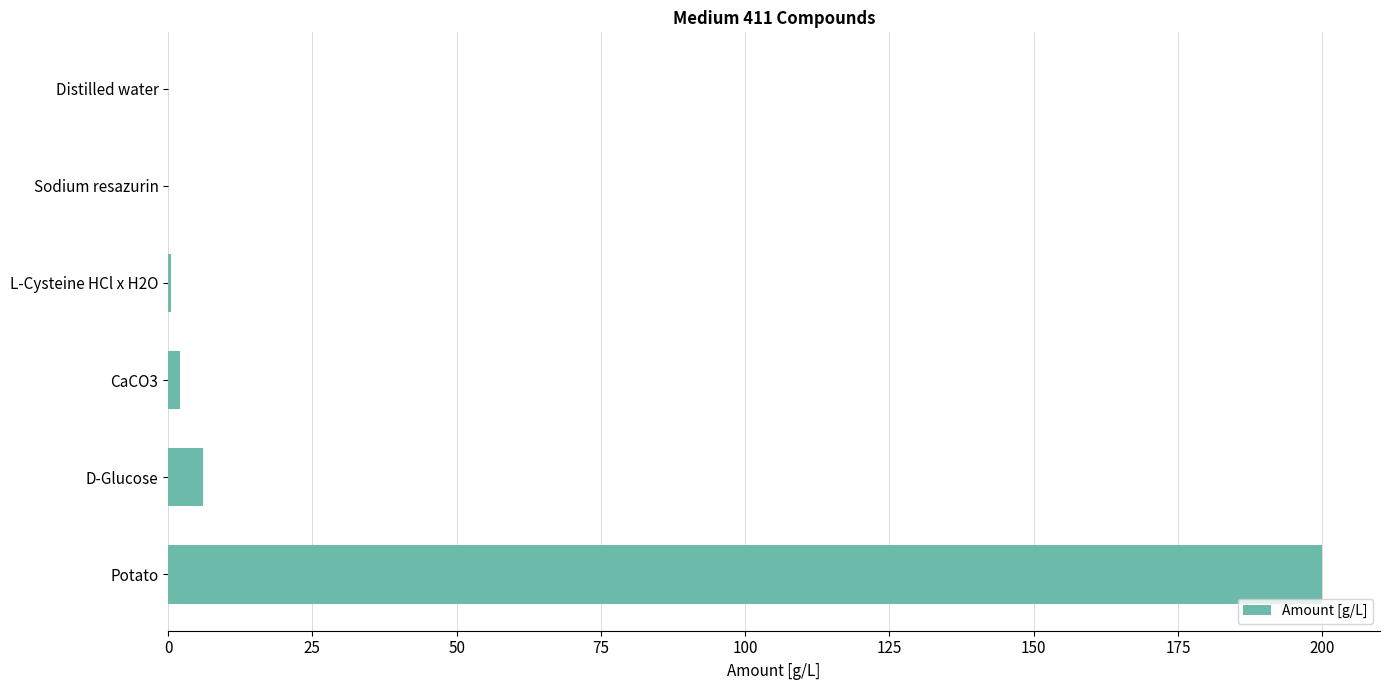

The chart shows a value of 0.0 at Sodium resazurin. True or false?

True